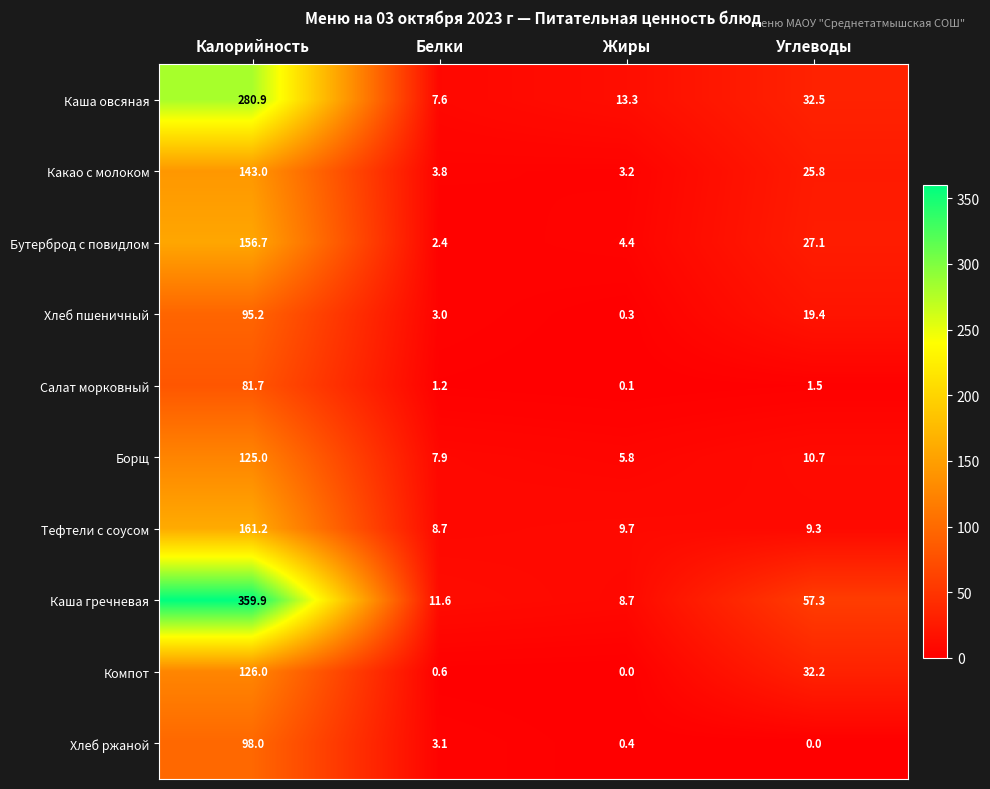

At Белки, list the series in order from largest to smallest.

Каша гречневая, Тефтели с соусом, Борщ, Каша овсяная, Какао с молоком, Хлеб ржаной, Хлеб пшеничный, Бутерброд с повидлом, Салат морковный, Компот